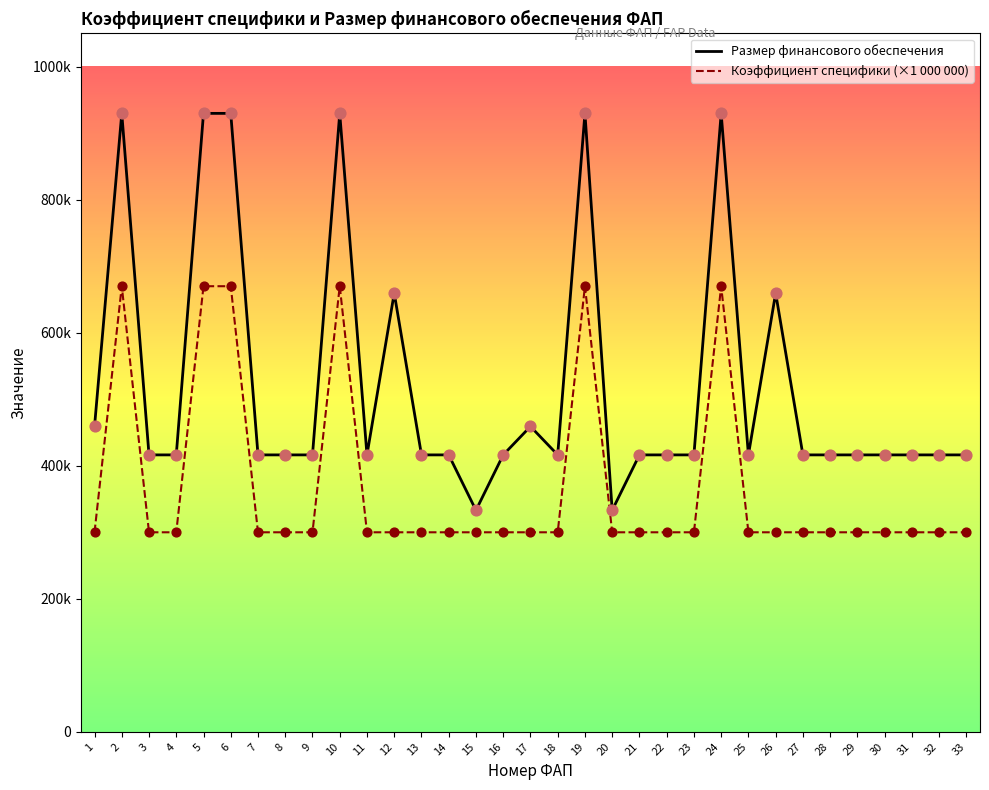

At which category is the sum across all series the highest?

2